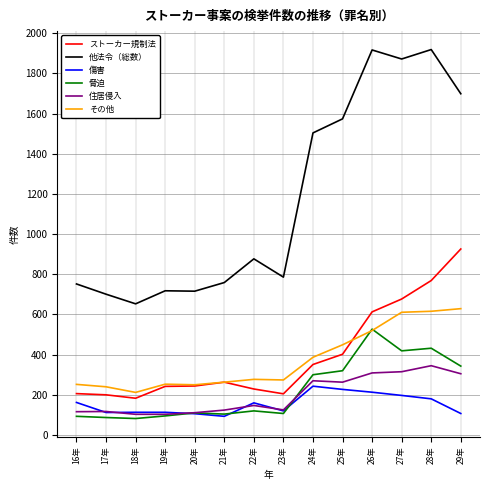

True or false: ストーカー規制法 and 住居侵入 cross at least once.

False